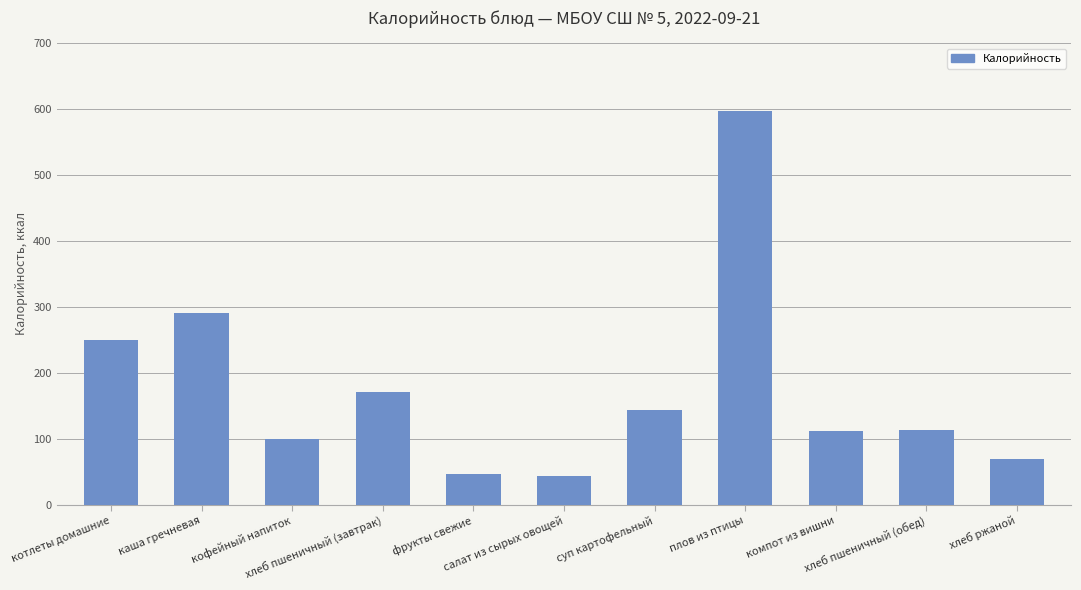

At which label is the value closest to 320?

каша гречневая